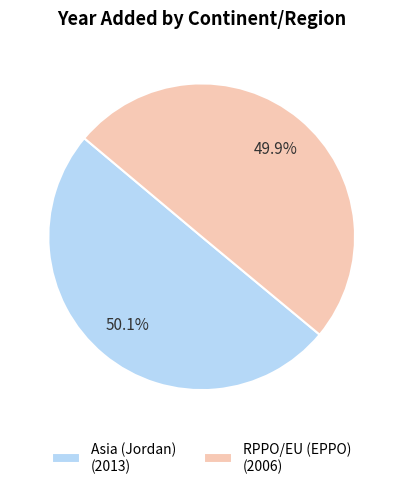

Is there a majority slice in this chart?

Yes